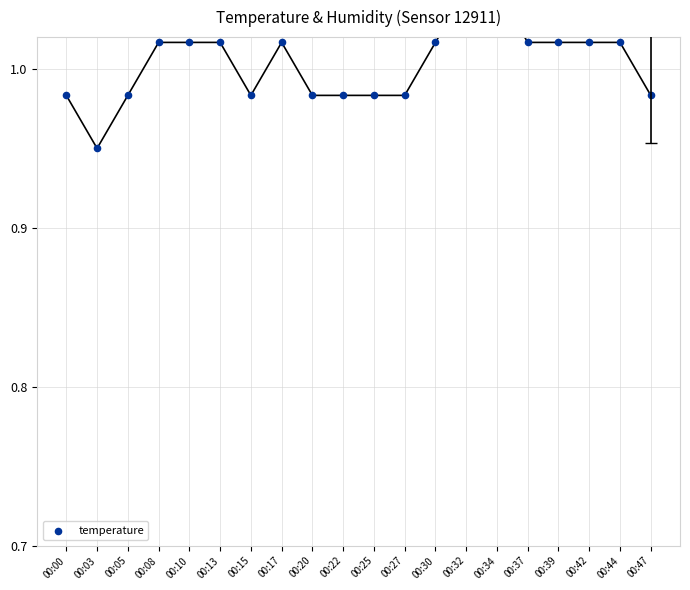

Between 00:13 and 00:42, which is larger?

00:13